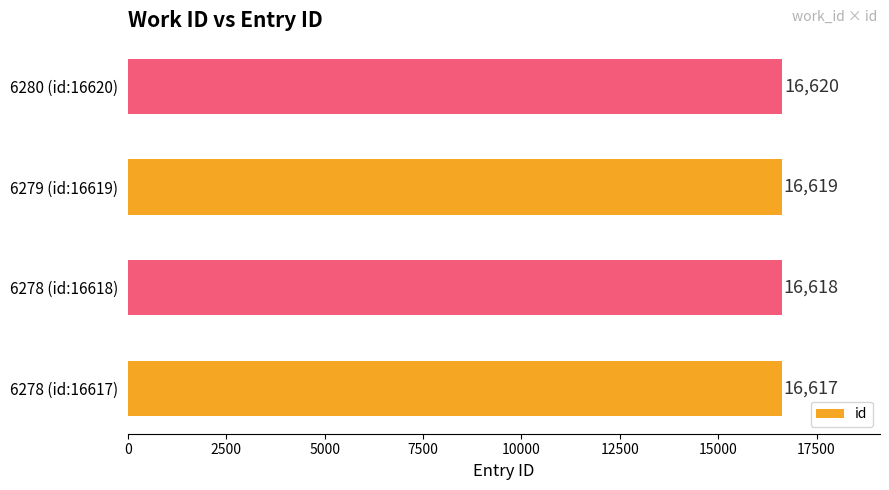

What is the change in value from 6278 (id:16617) to 6280 (id:16620)?

+3